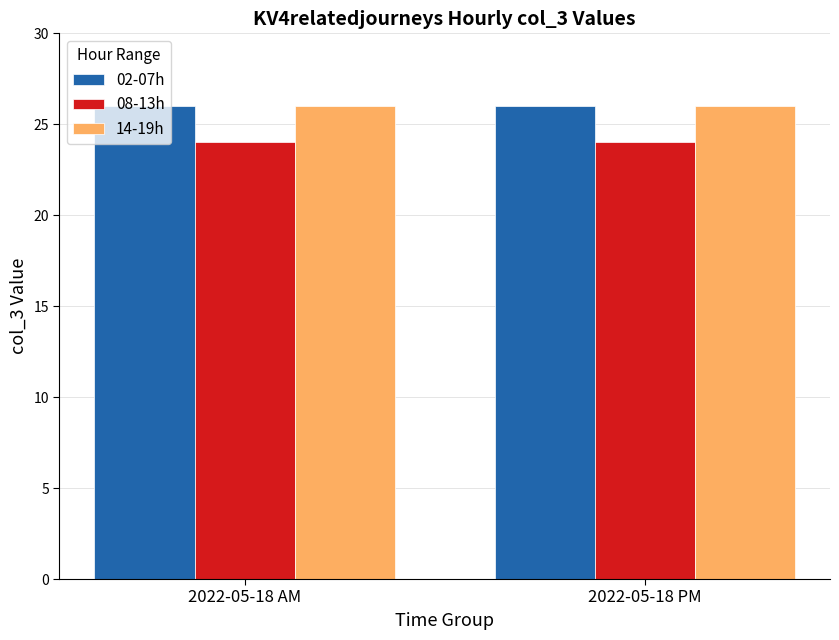

True or false: 02-07h has a value of 13 at 2022-05-18 PM.

False